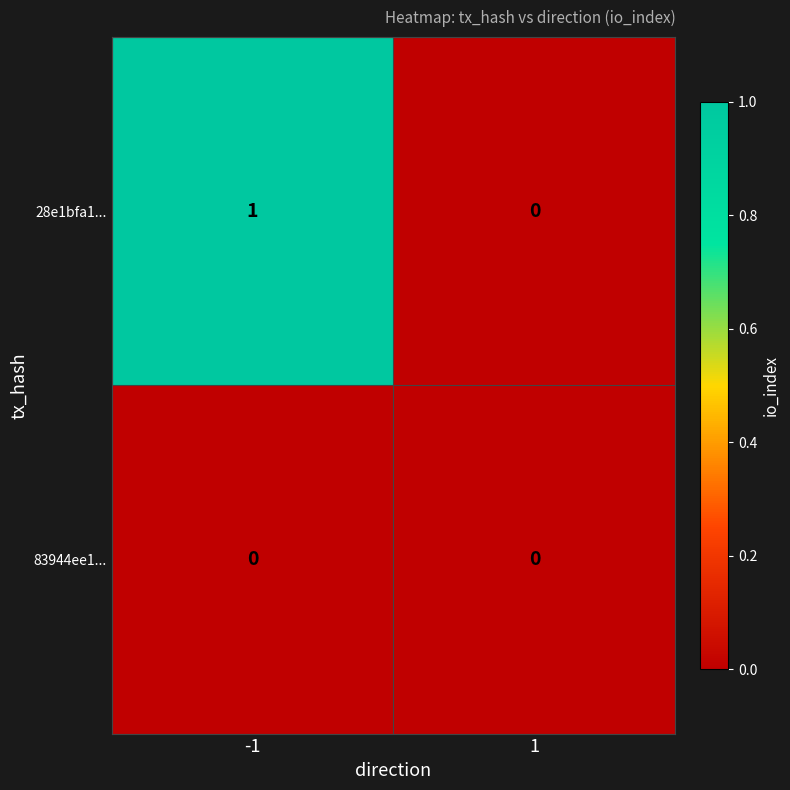

Reading left to right, what are all the values shown in this chart?

28e1bfa1...: -1=1	1=0
83944ee1...: -1=0	1=0